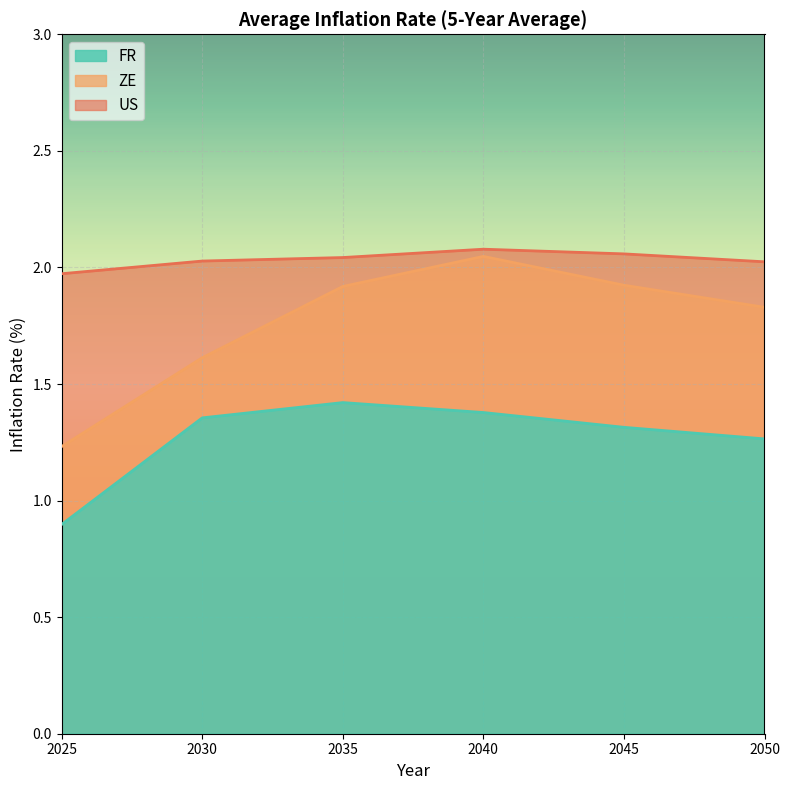

What is the minimum value for ZE?

1.2